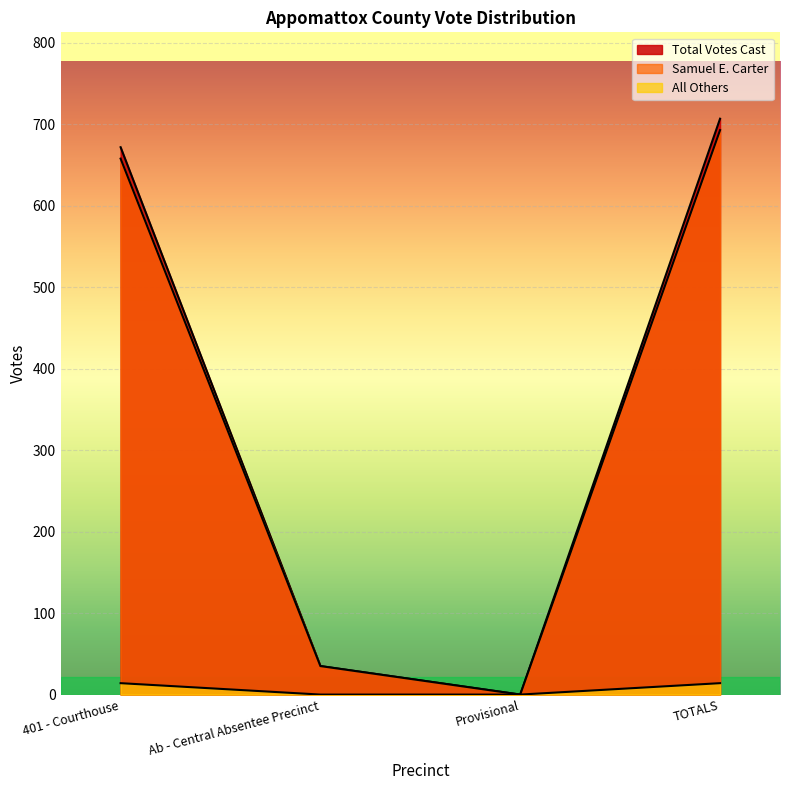

True or false: Samuel E. Carter has a value of 1027 at TOTALS.

False